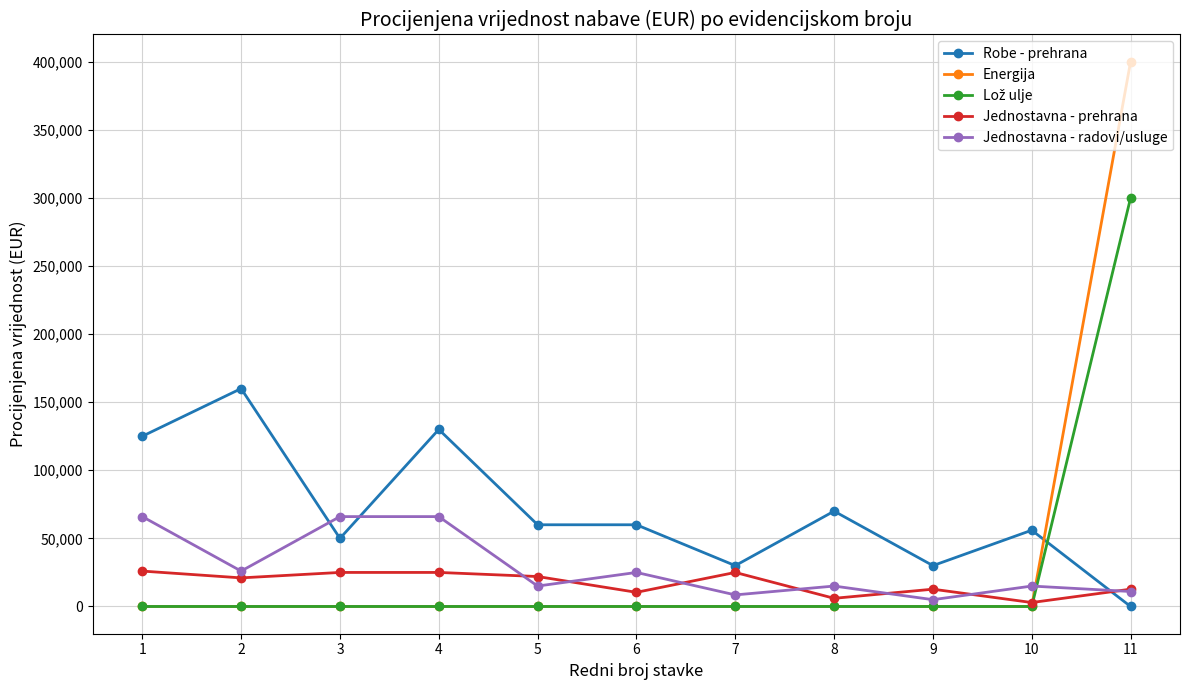

True or false: Jednostavna - prehrana has more than 0 interior local peaks.

True